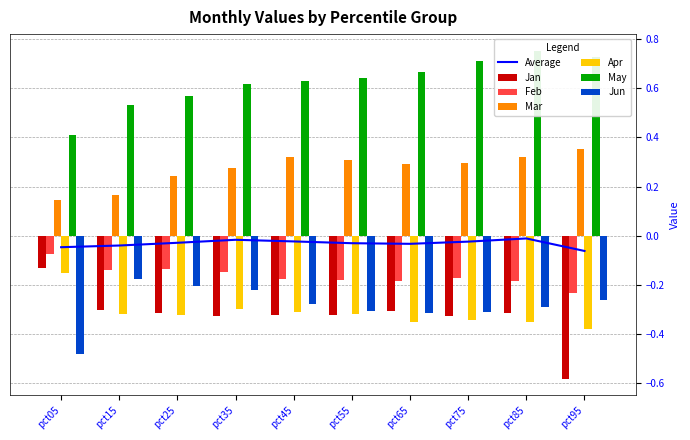

Which series has the widest spread of values?

Jan